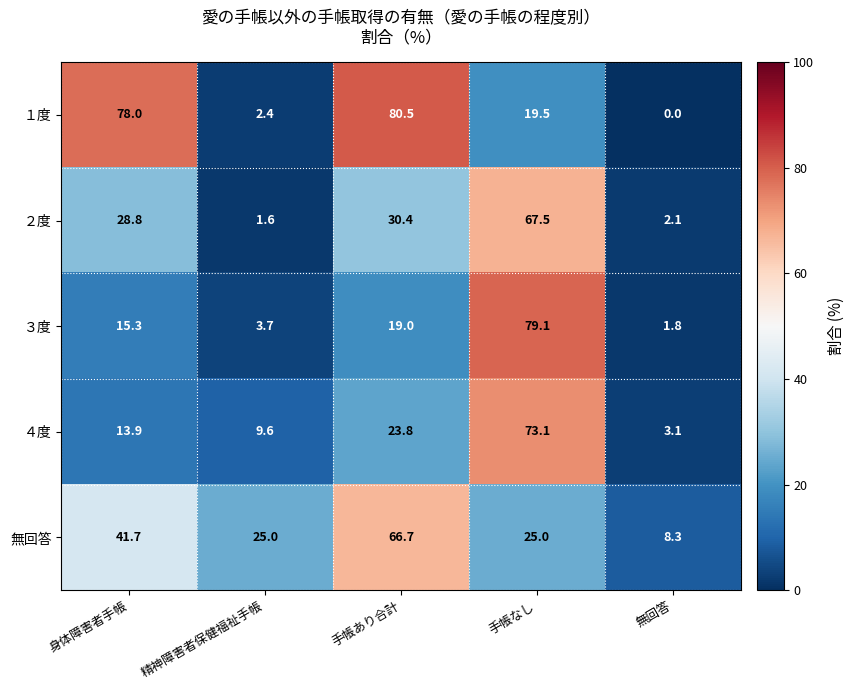

Rank the series at 精神障害者保健福祉手帳 from highest to lowest value.

無回答, ４度, ３度, １度, ２度